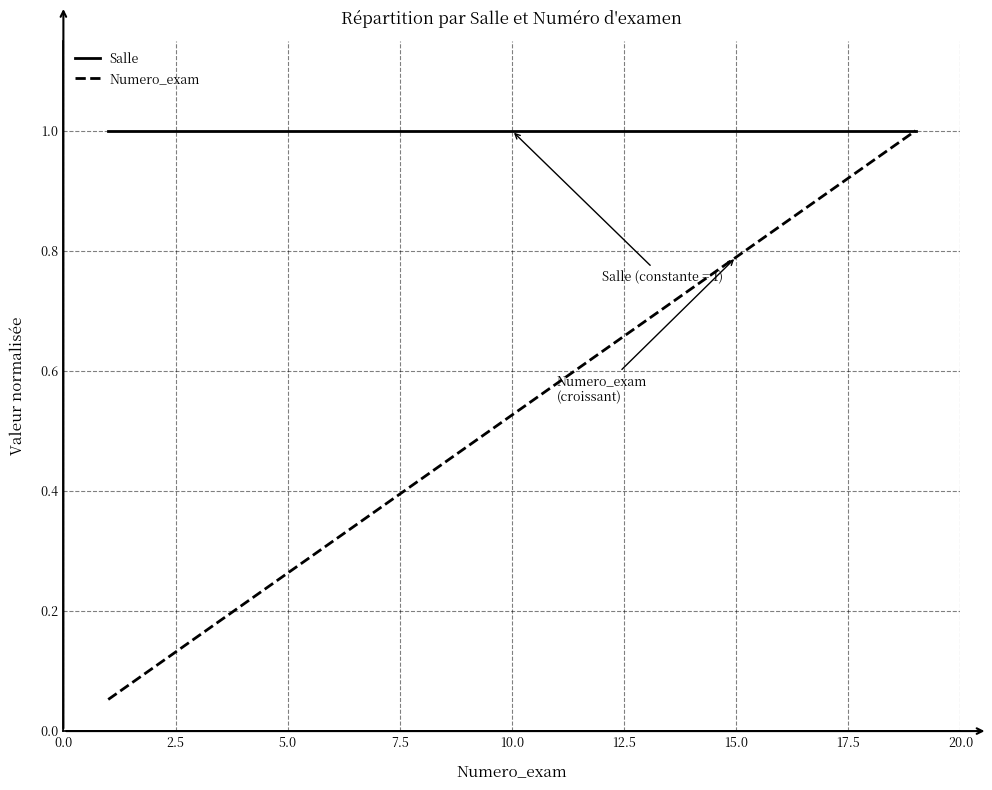

Which series has the largest range (max minus min)?

Numero_exam